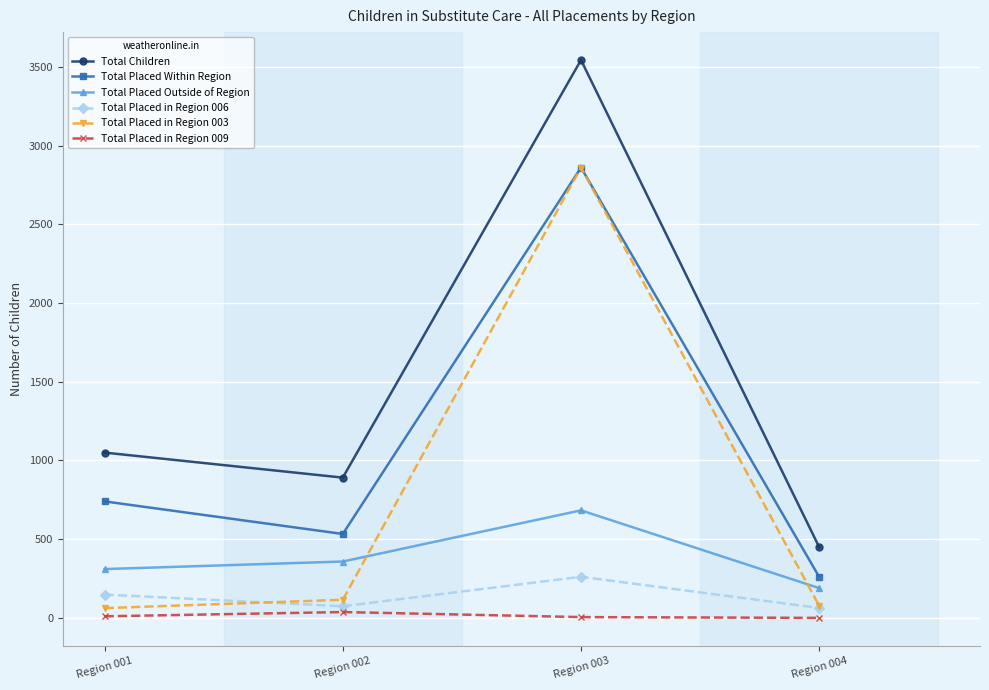

True or false: Total Placed in Region 009 and Total Placed Within Region cross at least once.

False